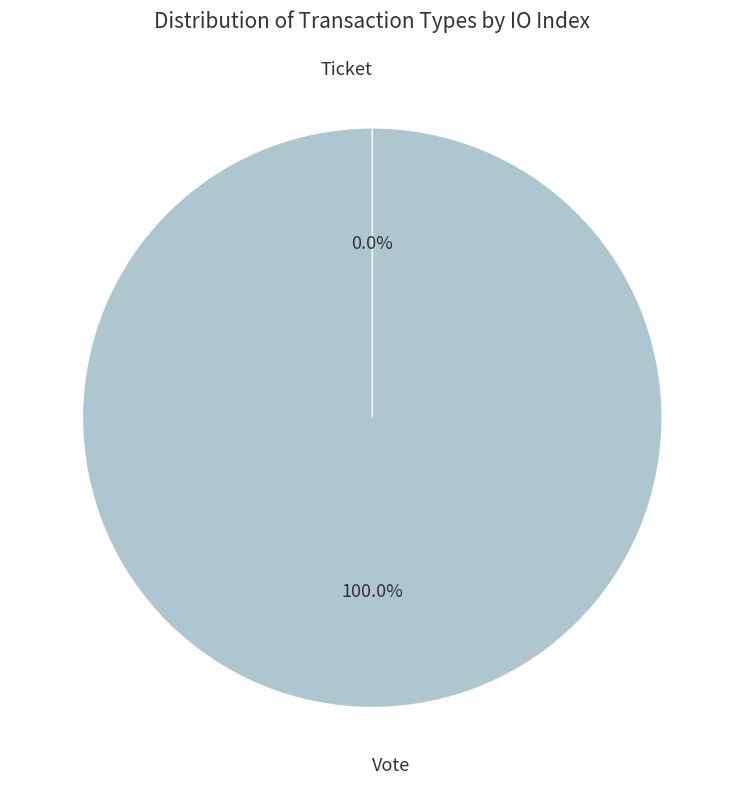

What is the smallest slice in the pie chart?

Ticket